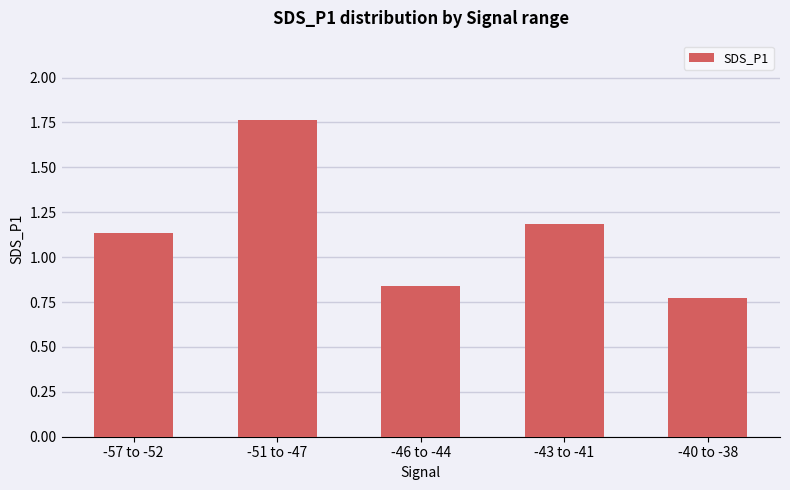

What is the label of the 1st bar from the left?

-57 to -52